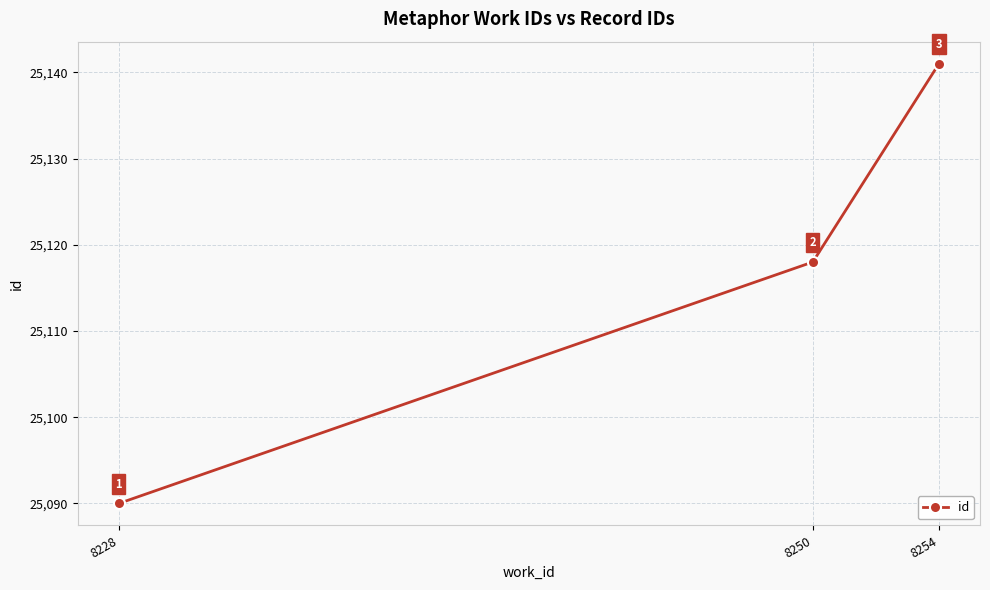

Reading left to right, transcribe all the data shown in this chart.

8228=25090	8250=25118	8254=25141